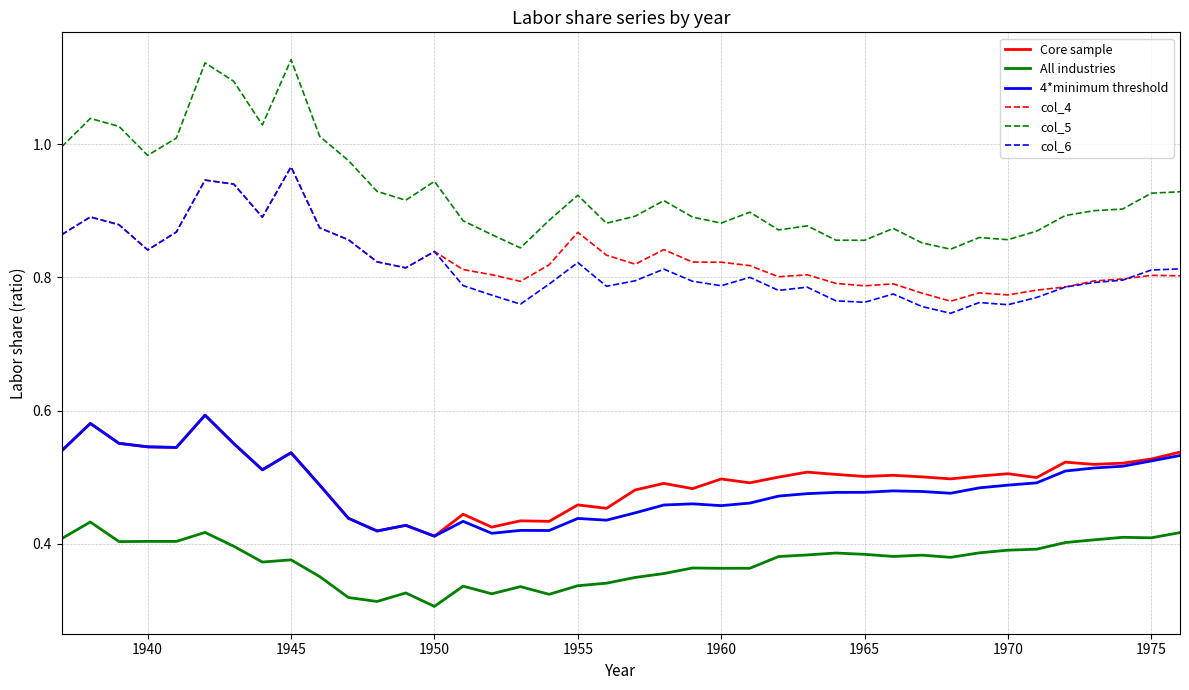

True or false: col_6 has more than 2 points higher than both neighbors.

True